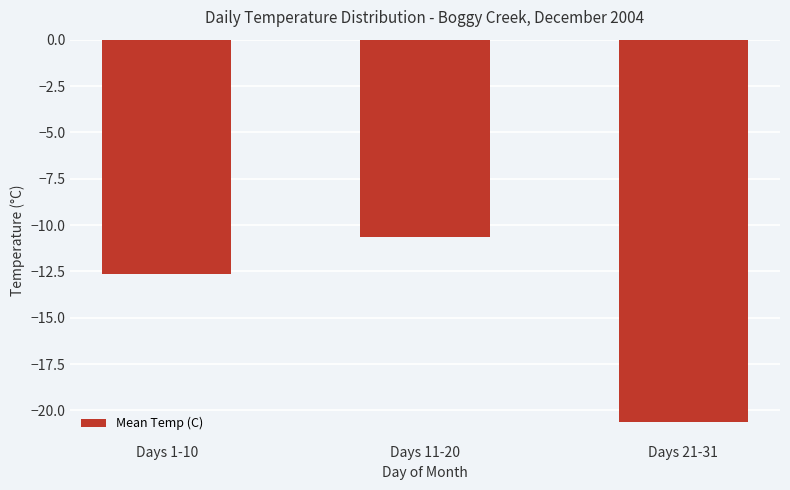

Rank the categories by value from lowest to highest.

Days 21-31, Days 1-10, Days 11-20